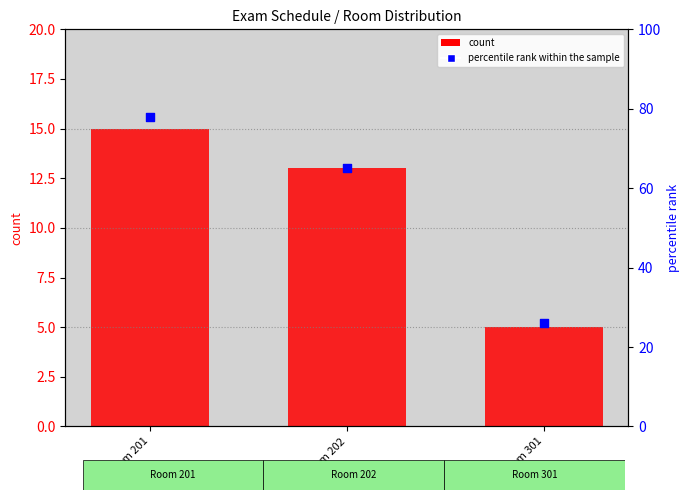

What is the total value across all series at Room 201?

93